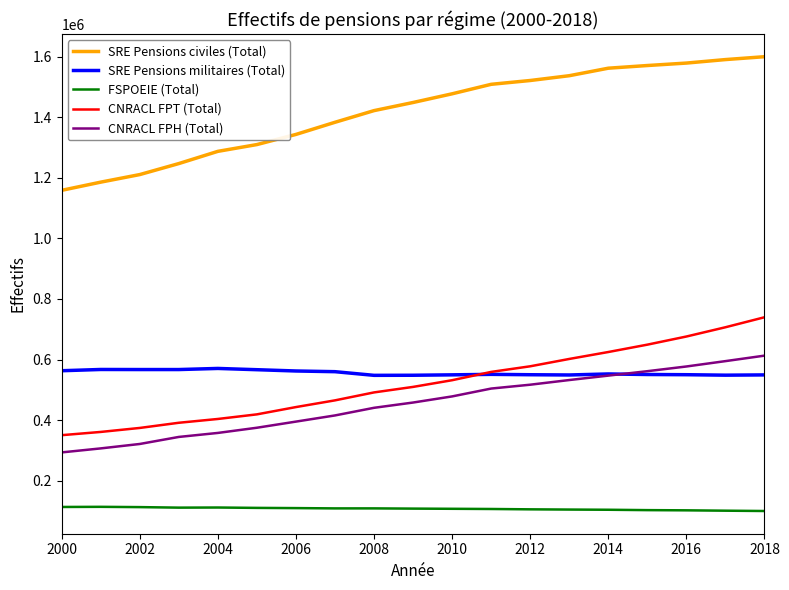

Which series has the largest total across all categories?

SRE Pensions civiles (Total)